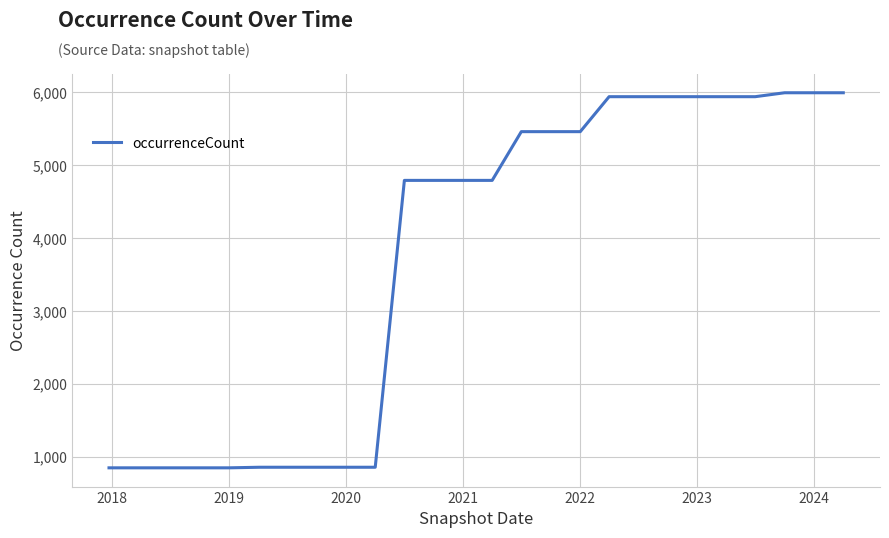

What is the difference between the maximum and minimum values?

5149